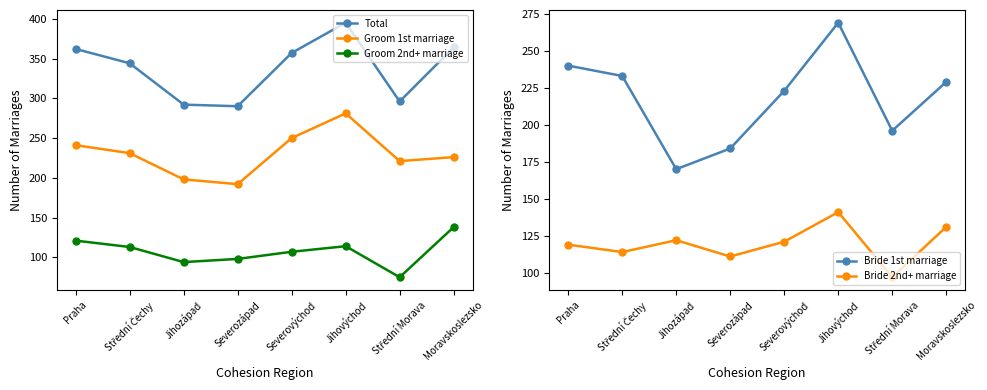

True or false: Bride 2nd+ marriage and Total intersect in this chart.

False